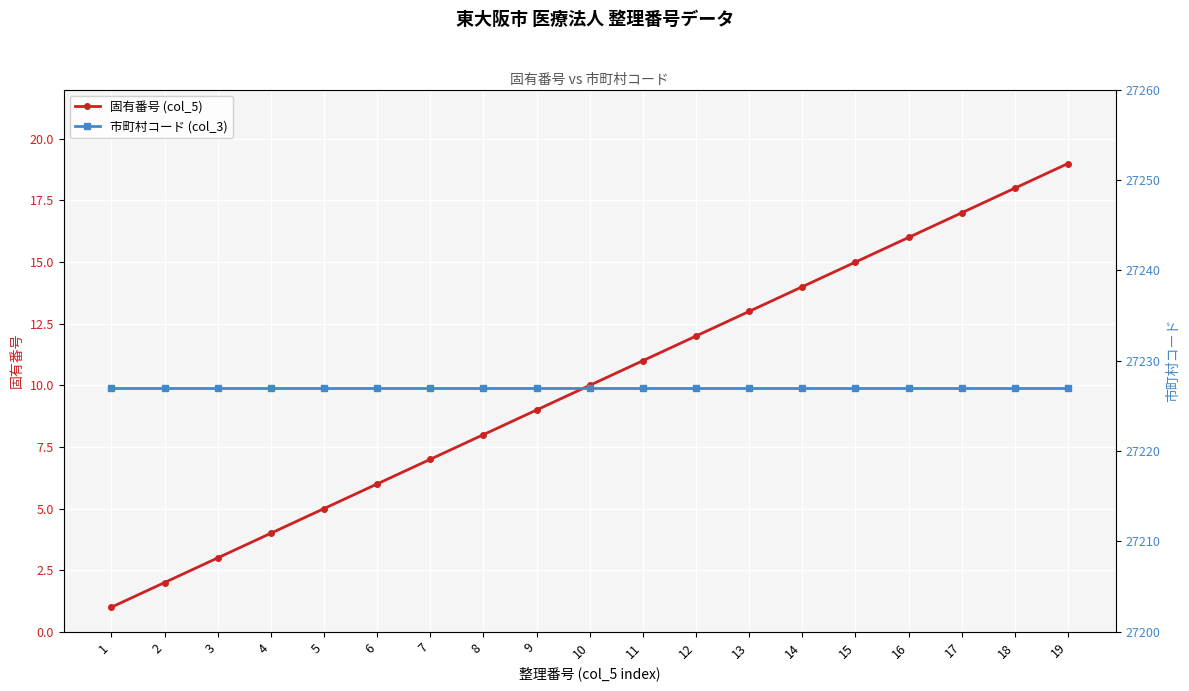

Is it true that 固有番号 (col_5) equals 3 at 12?

False